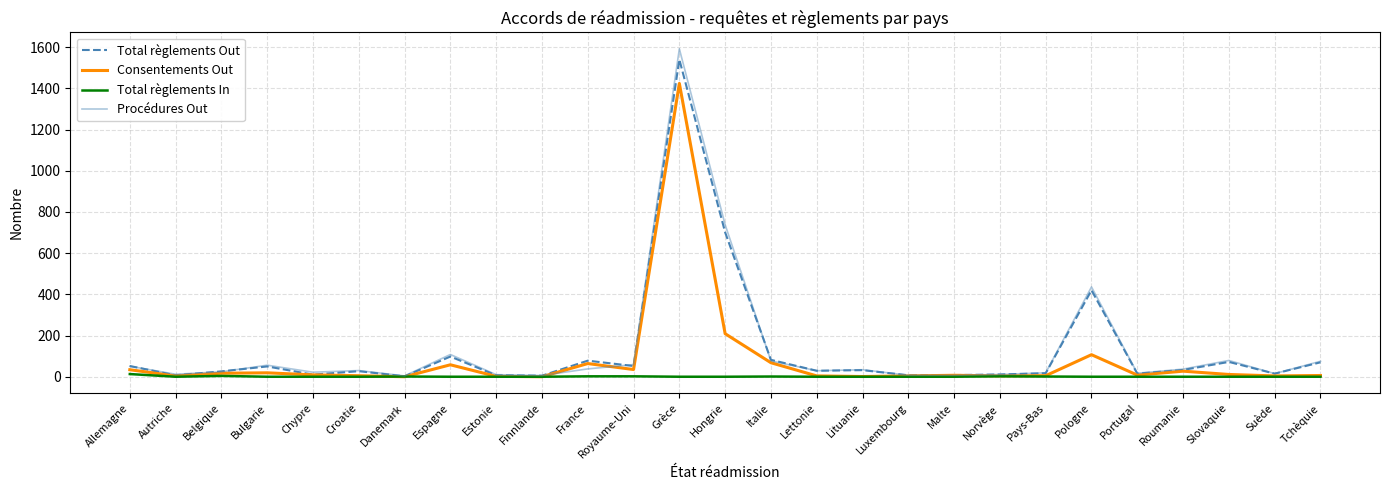

The Total règlements In series shows 0 at Autriche. True or false?

True